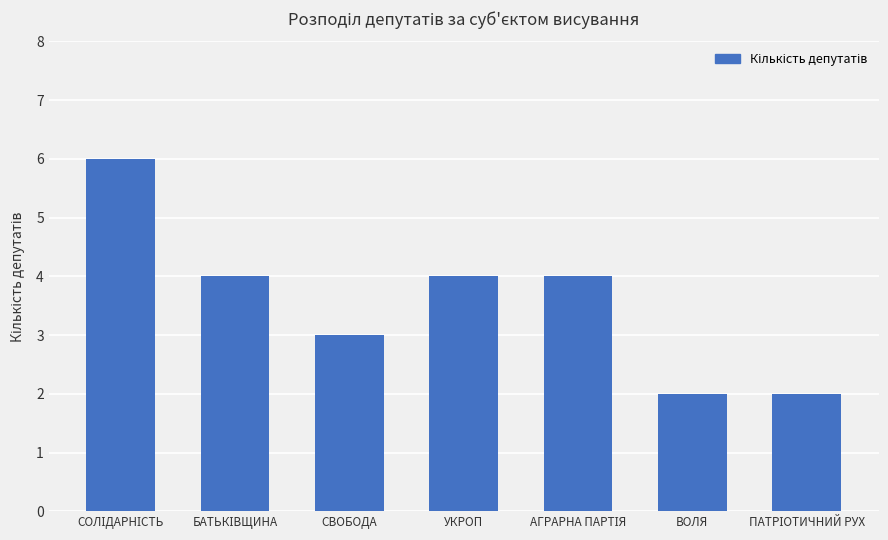

The value at ВОЛЯ is 2. True or false?

True